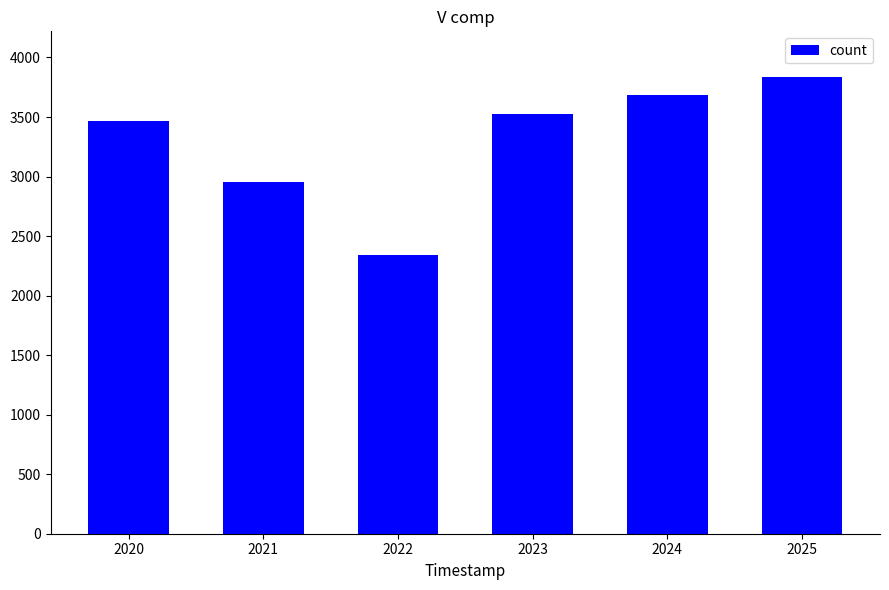

True or false: the data shows 857.5 at 2024.

False